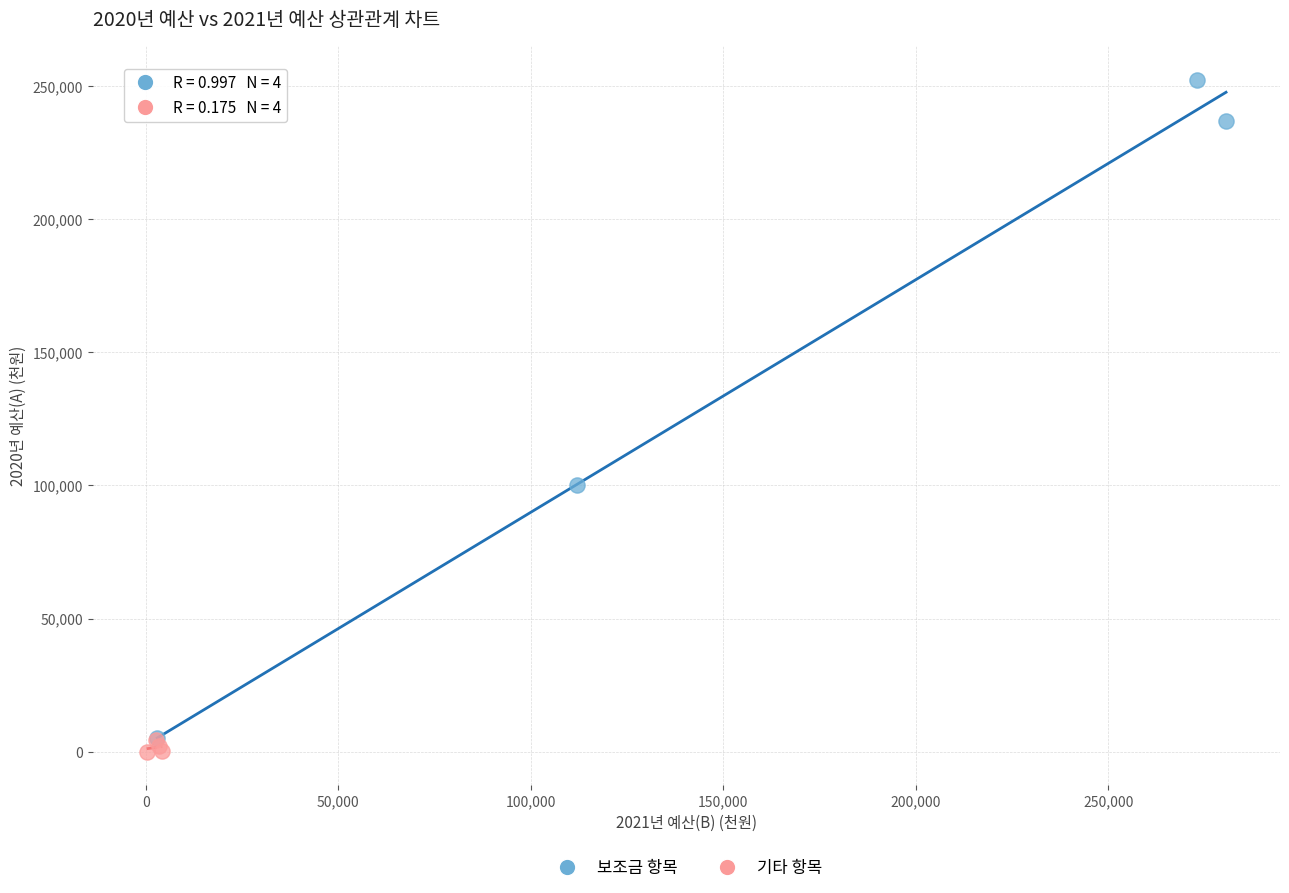

Which series reaches the minimum Y coordinate?

기타 항목